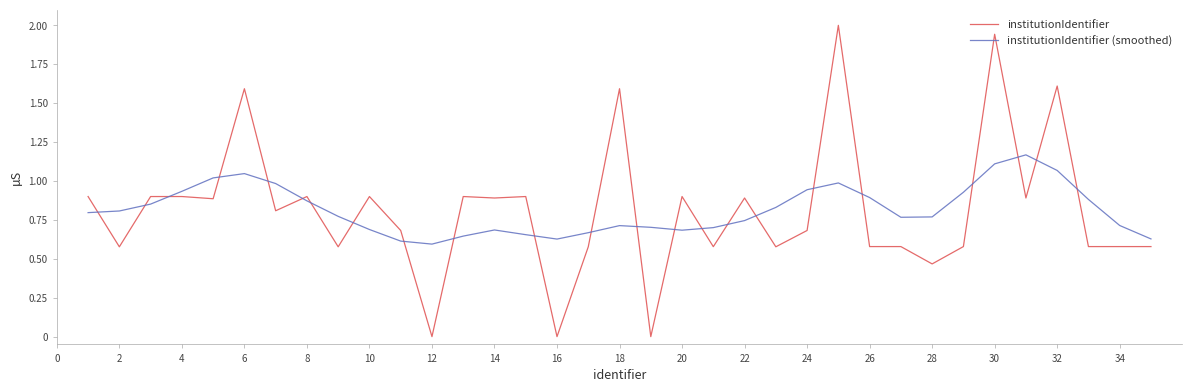

What is the maximum value shown in the chart?

2.0